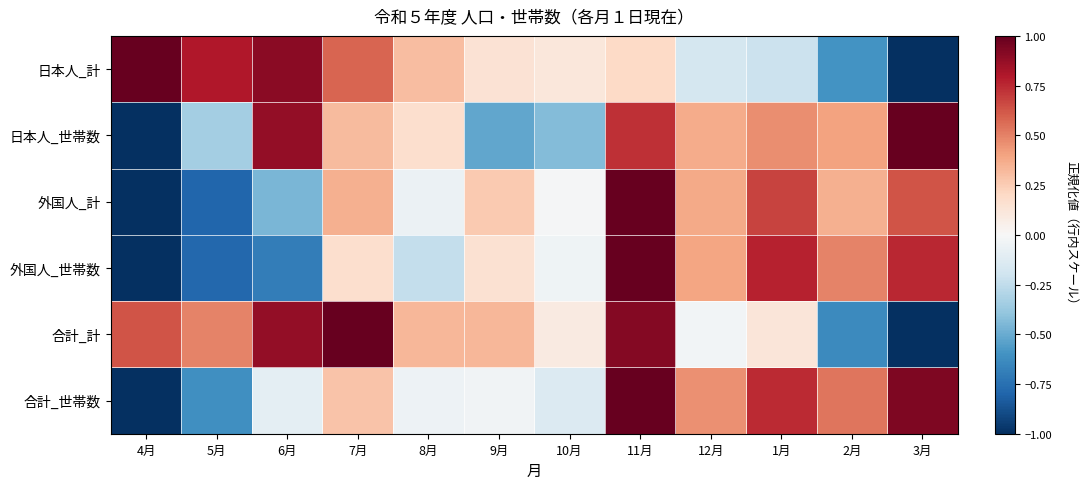

Reading left to right, extract all data points from this chart.

日本人_計: 4月=1.0	5月=0.8	6月=0.9	7月=0.6	8月=0.3	9月=0.1	10月=0.1	11月=0.2	12月=-0.2	1月=-0.2	2月=-0.6	3月=-1.0
日本人_世帯数: 4月=-1.0	5月=-0.3	6月=0.9	7月=0.3	8月=0.2	9月=-0.5	10月=-0.4	11月=0.7	12月=0.4	1月=0.5	2月=0.4	3月=1.0
外国人_計: 4月=-1.0	5月=-0.8	6月=-0.5	7月=0.4	8月=-0.1	9月=0.3	10月=-0.0	11月=1.0	12月=0.4	1月=0.7	2月=0.4	3月=0.6
外国人_世帯数: 4月=-1.0	5月=-0.8	6月=-0.7	7月=0.2	8月=-0.2	9月=0.2	10月=-0.0	11月=1.0	12月=0.4	1月=0.8	2月=0.5	3月=0.8
合計_計: 4月=0.6	5月=0.5	6月=0.9	7月=1.0	8月=0.3	9月=0.3	10月=0.1	11月=0.9	12月=-0.0	1月=0.1	2月=-0.6	3月=-1.0
合計_世帯数: 4月=-1.0	5月=-0.6	6月=-0.1	7月=0.3	8月=-0.0	9月=-0.0	10月=-0.1	11月=1.0	12月=0.5	1月=0.7	2月=0.5	3月=0.9